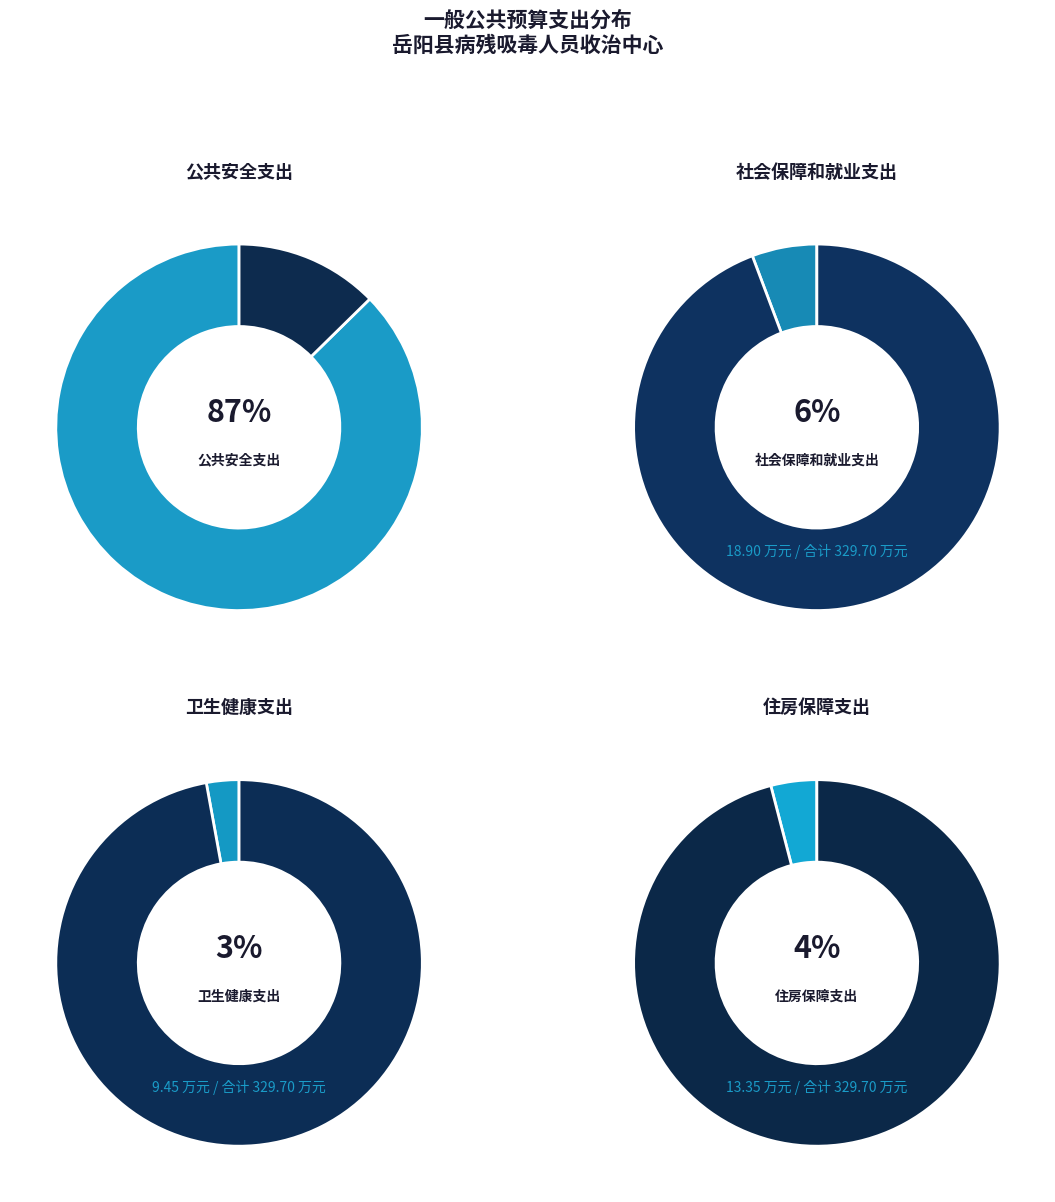

To the nearest percent, what is the combined percentage of 社会保障和就业支出 and 住房保障支出?

10%